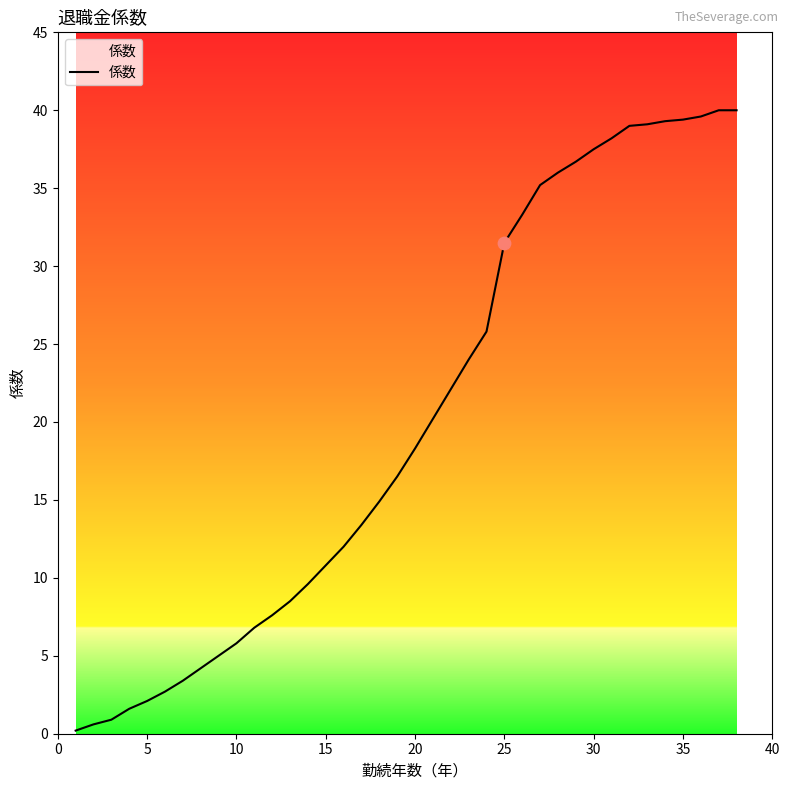

What is the difference between the maximum and minimum values?

39.8